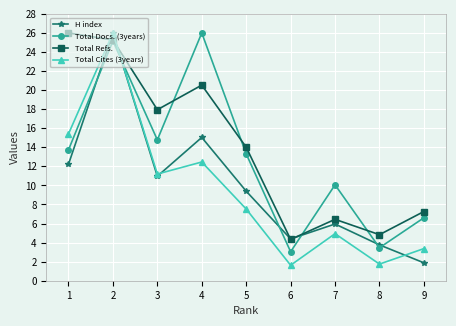

What is the highest value of the H index series?

26.0